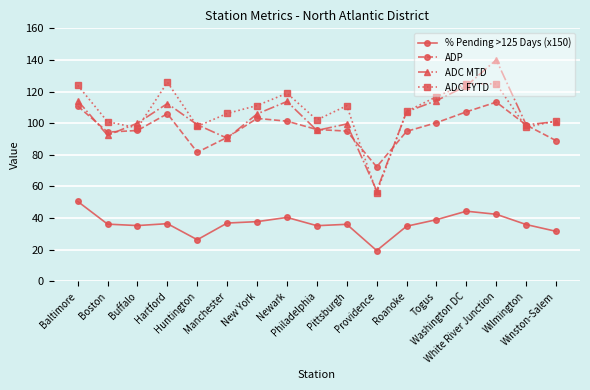

What is the minimum value shown in the chart?

19.5